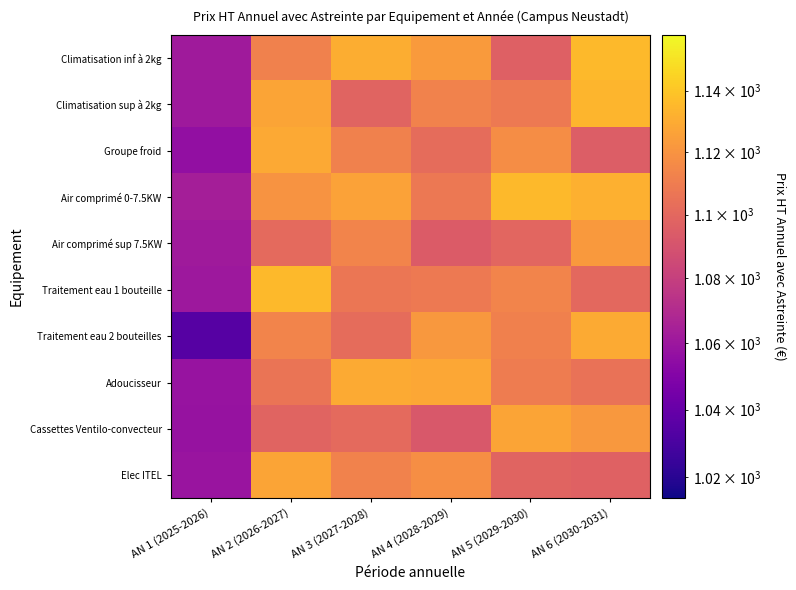

At how many categories does at least one series exceed 1086?

5